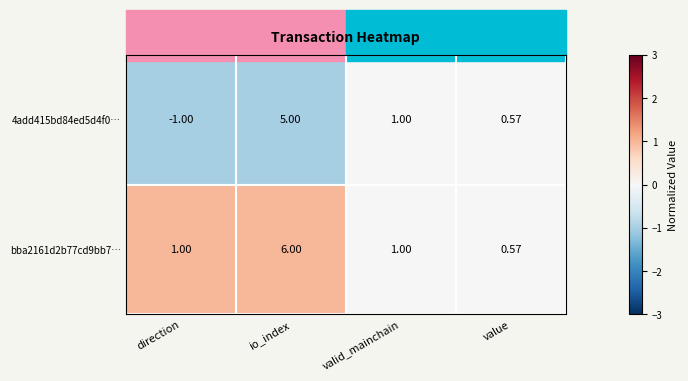

At which label is 4add415bd84ed5d4f0… closest to 2?

valid_mainchain